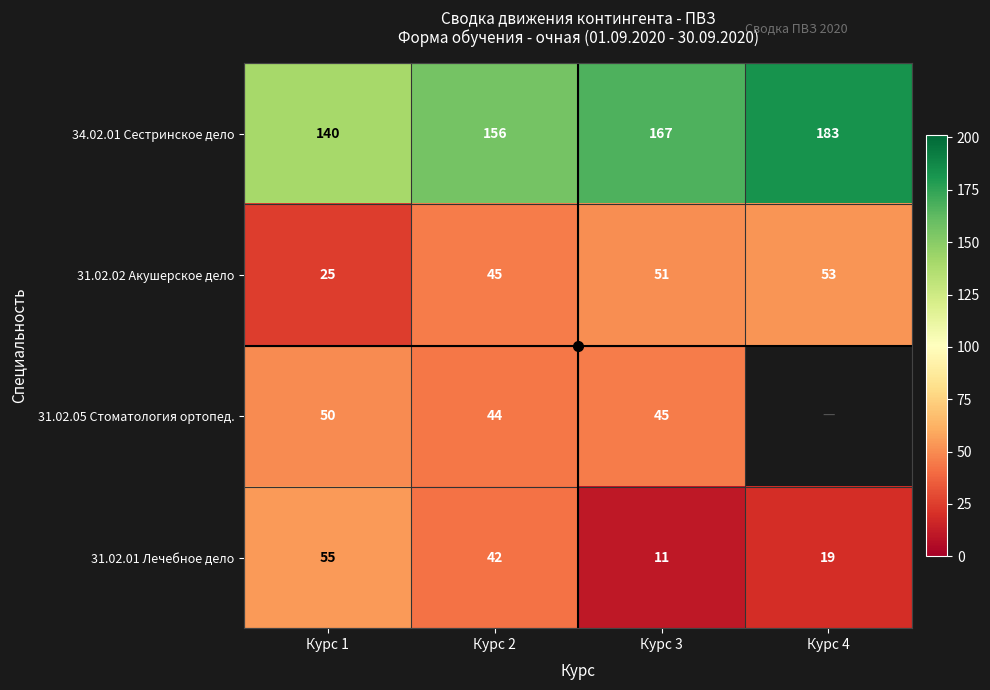

The value of 31.02.01 Лечебное дело at Курс 2 is 64. True or false?

False